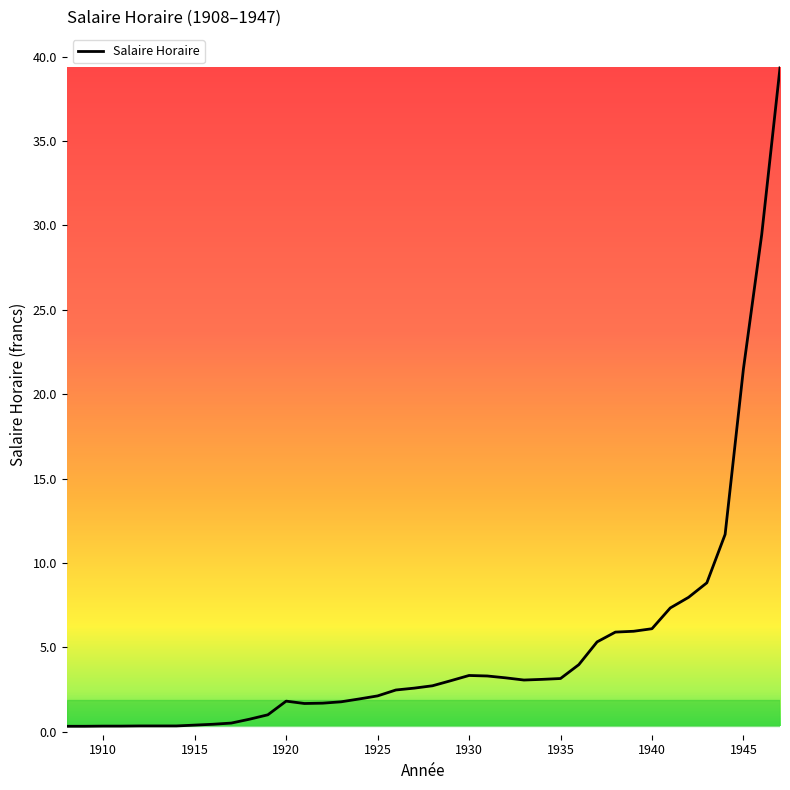

Count the number of categories in the chart.

40